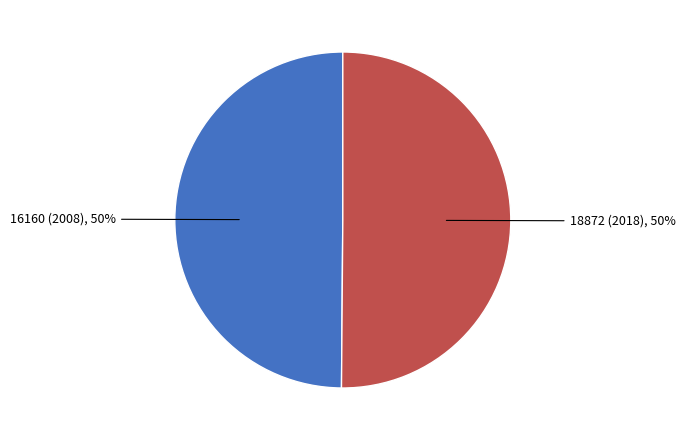

Combined, do 16160 (2008), 50% and 18872 (2018), 50% account for over 50%?

Yes